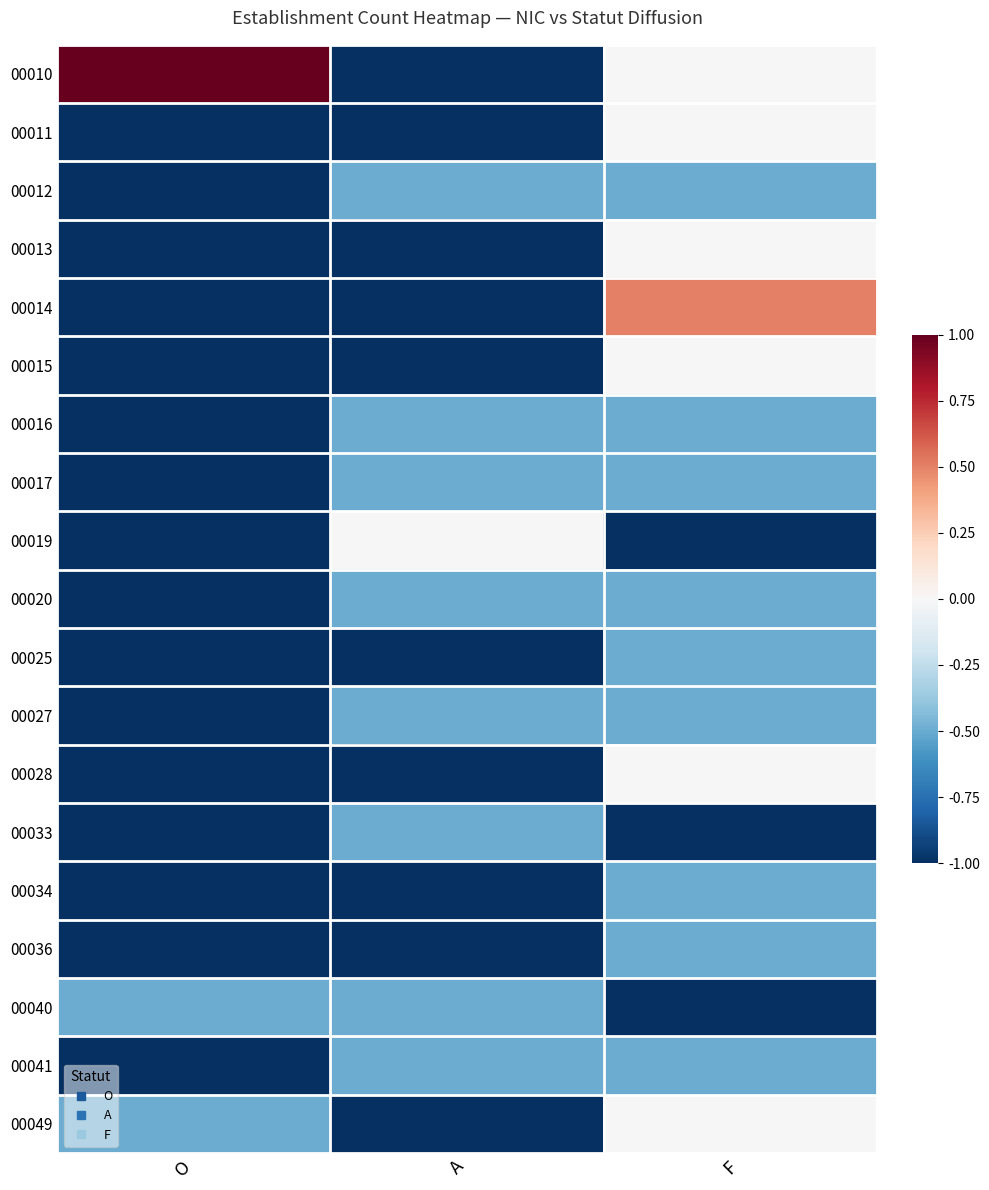

Which series changed the most between A and F?

00014